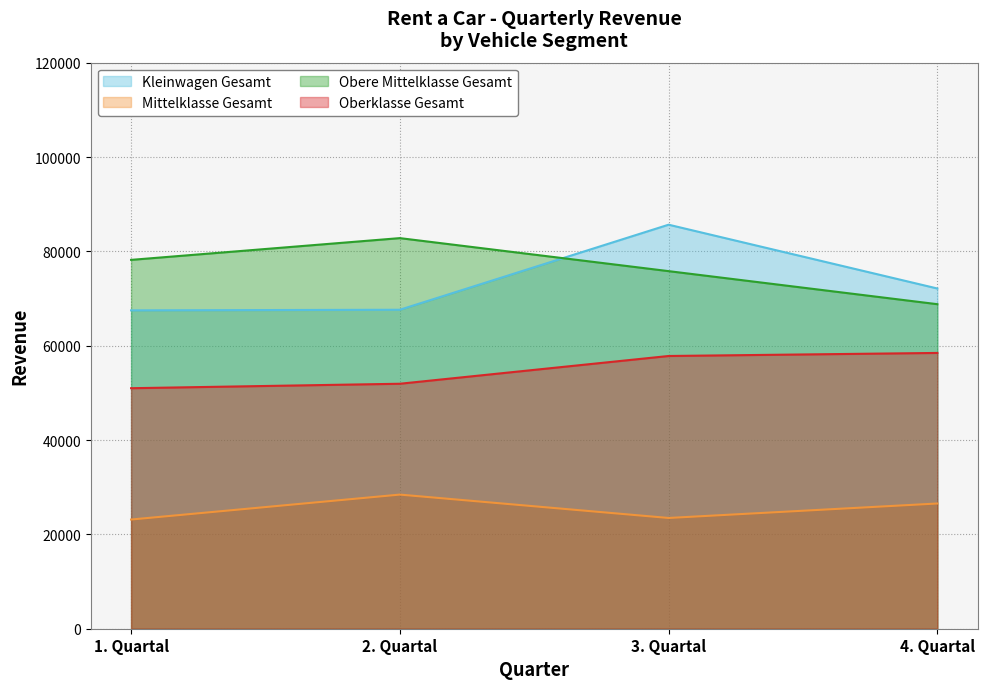

Which series changed the most between 2. Quartal and 3. Quartal?

Kleinwagen Gesamt